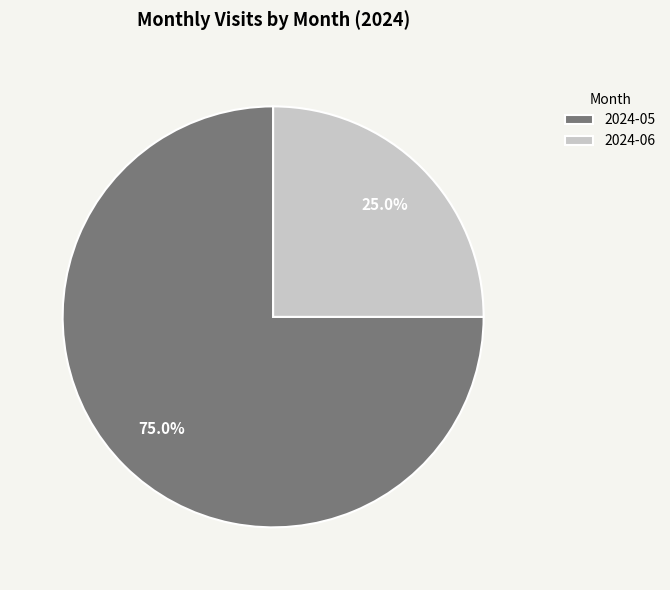

To the nearest percent, what is the average slice percentage?

50%